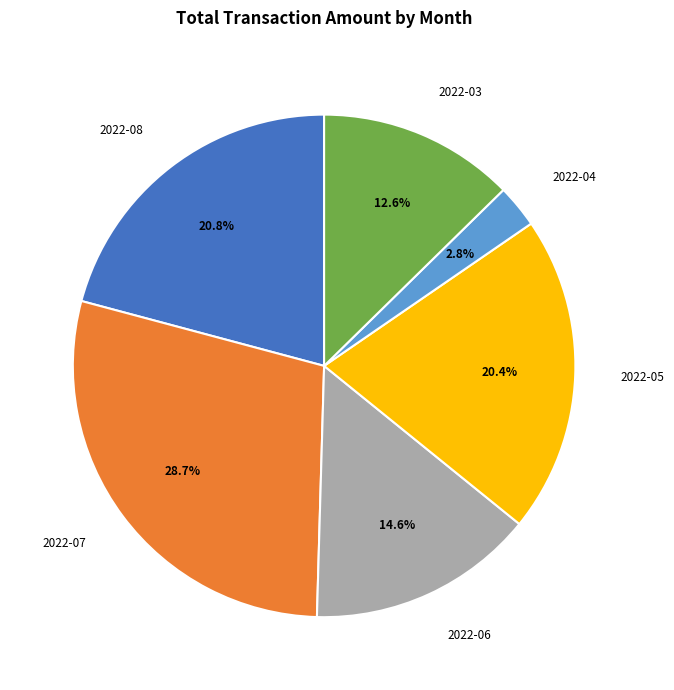

Count the number of slices in the pie.

6